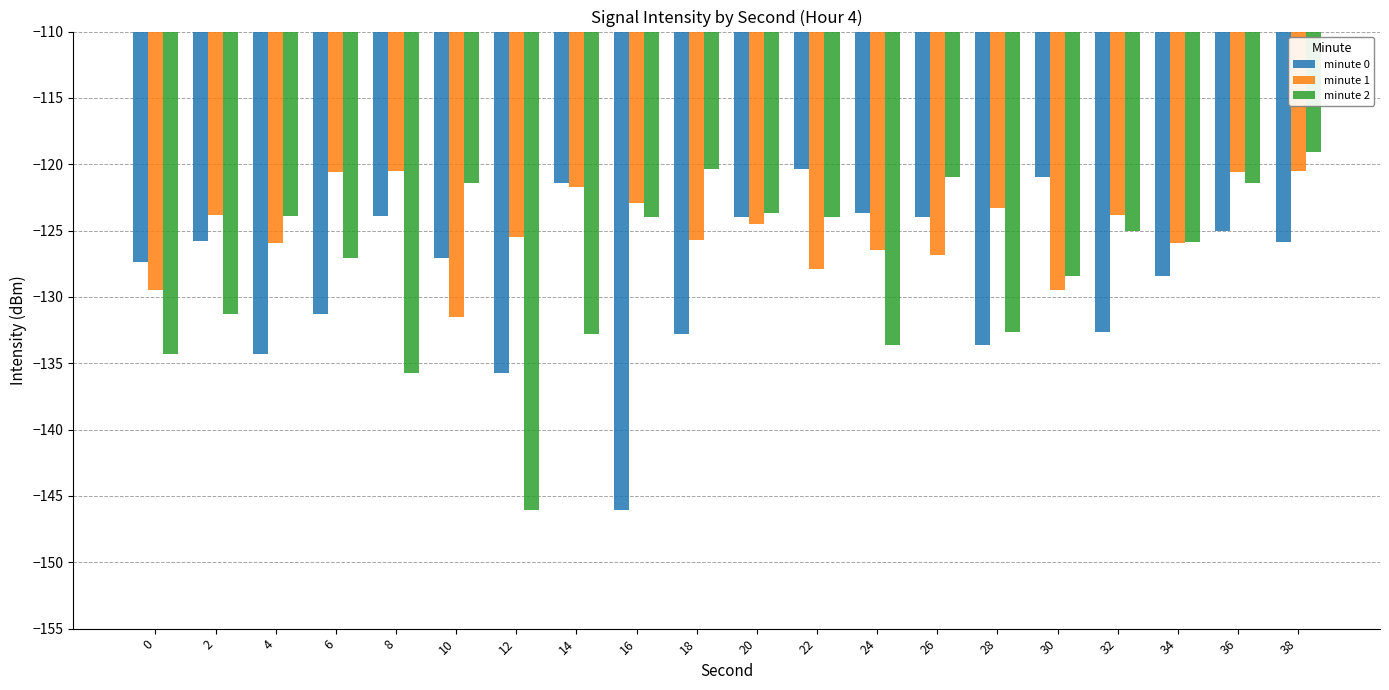

Is the value of minute 1 at 22 greater than the value of minute 2 at 28?

Yes